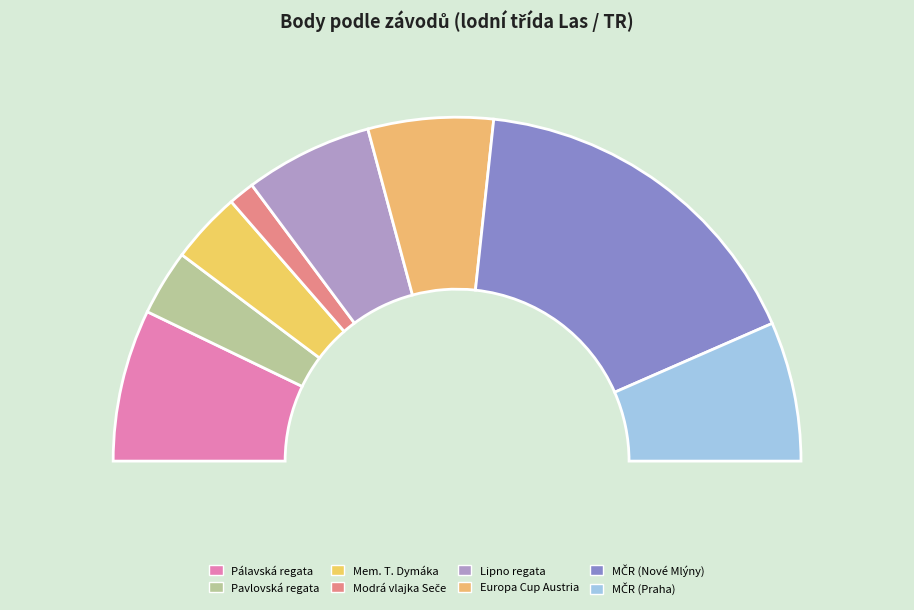

How many slices are in this pie chart?

8